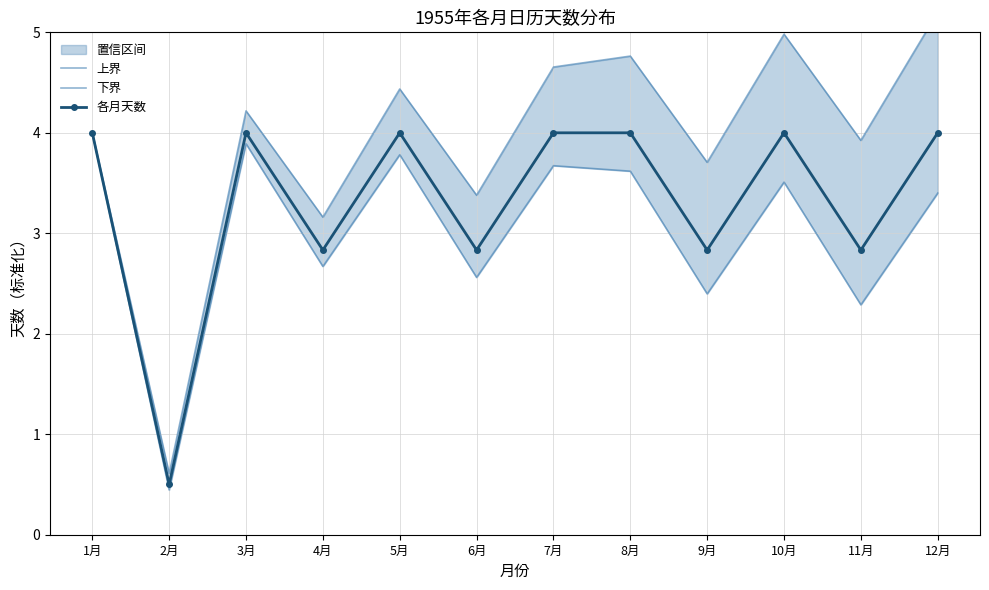

In 各月天数, how many points are higher than both neighbors (excluding endpoints)?

3